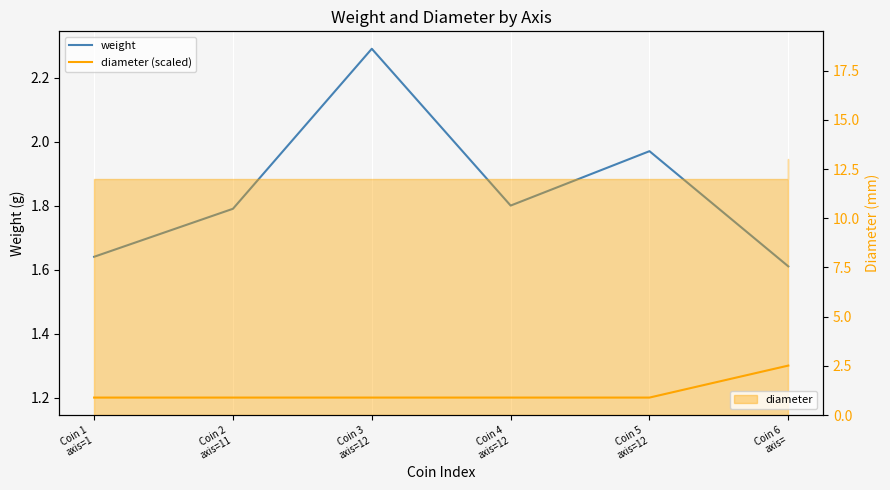

Reading left to right, transcribe all the data shown in this chart.

weight: Coin 1
axis=1=1.6	Coin 2
axis=11=1.8	Coin 3
axis=12=2.3	Coin 4
axis=12=1.8	Coin 5
axis=12=2.0	Coin 6
axis==1.6
diameter (scaled): Coin 1
axis=1=1.2	Coin 2
axis=11=1.2	Coin 3
axis=12=1.2	Coin 4
axis=12=1.2	Coin 5
axis=12=1.2	Coin 6
axis==1.3